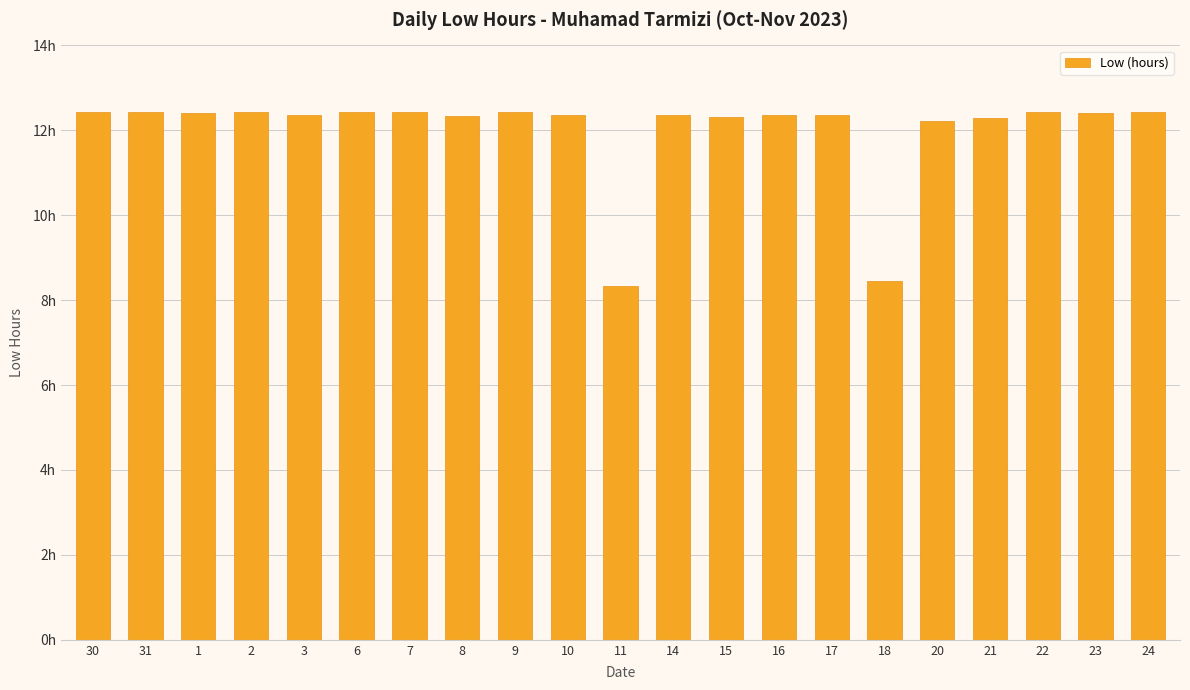

Rank the categories by value from lowest to highest.

11, 18, 20, 21, 15, 8, 16, 3, 10, 14, 17, 1, 23, 2, 22, 6, 7, 30, 31, 9, 24